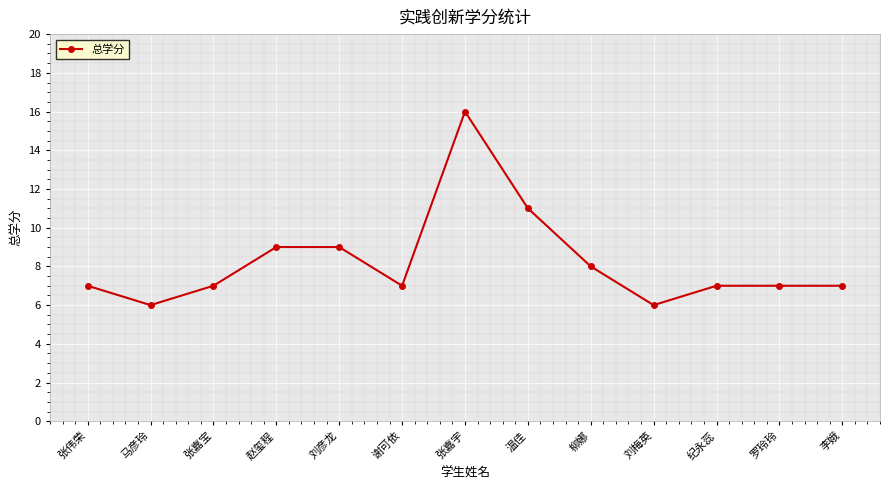

Is this an area chart (filled region under the line)?

No